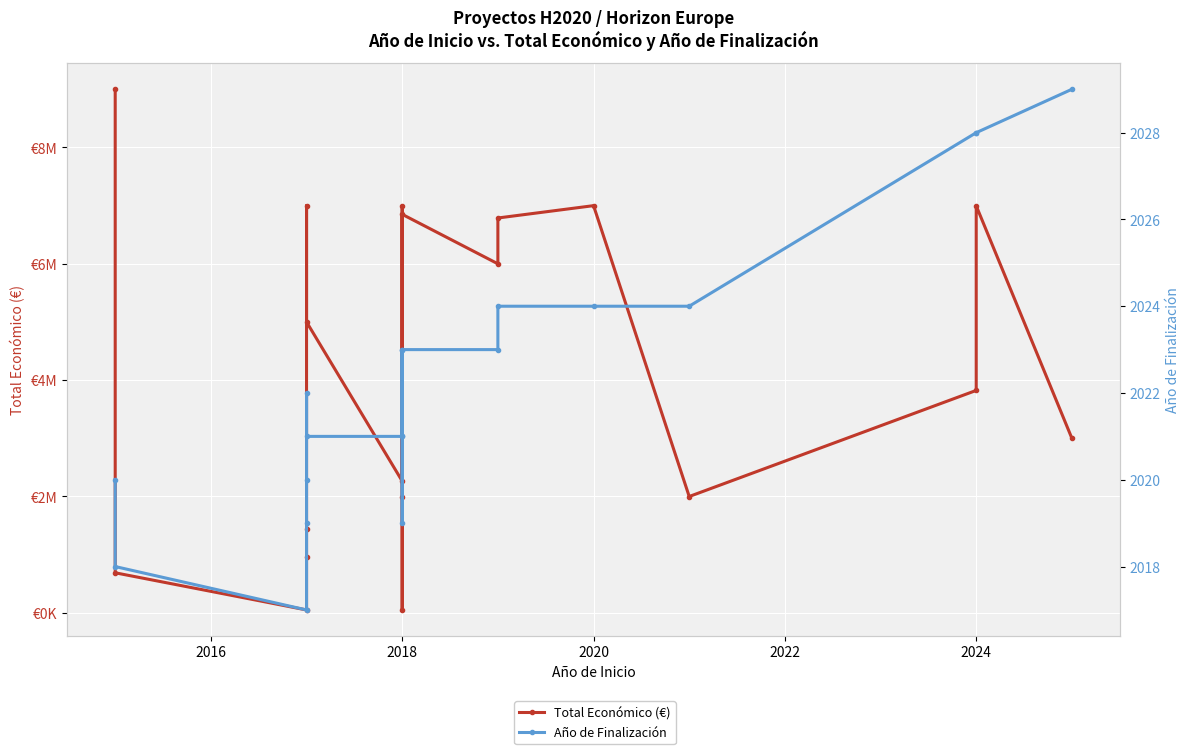

What is the sum of all Año de Finalización values?

38424